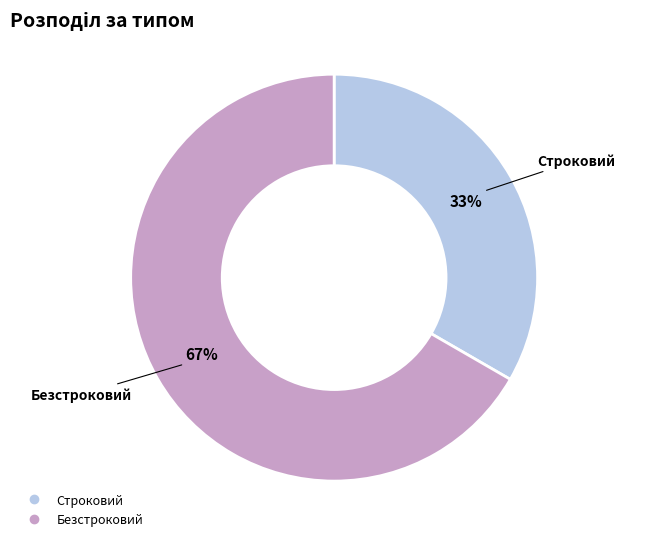

To the nearest percent, what portion does Безстроковий represent?

67%